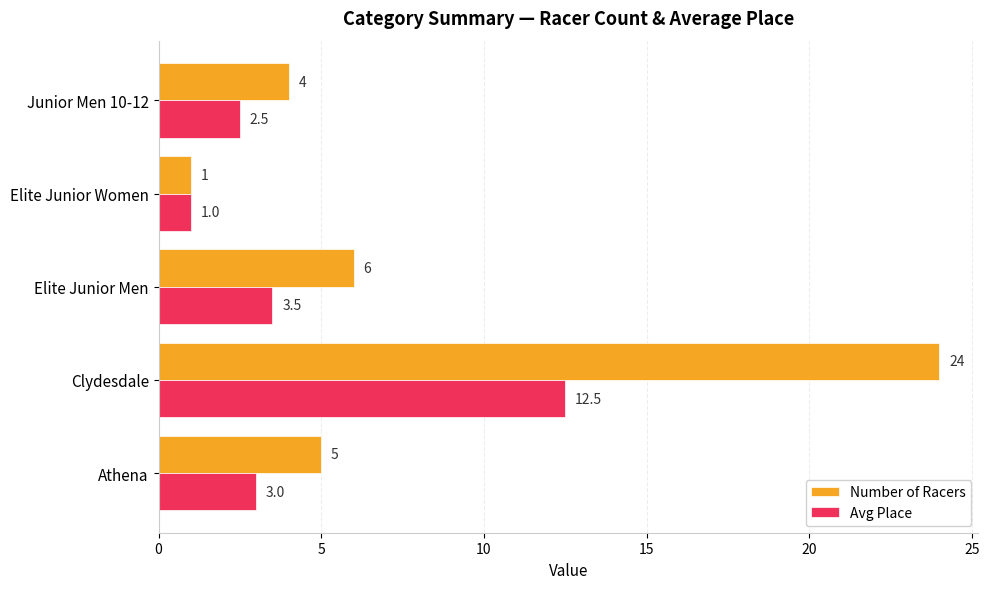

Is it true that Number of Racers equals 1.0 at Elite Junior Women?

True